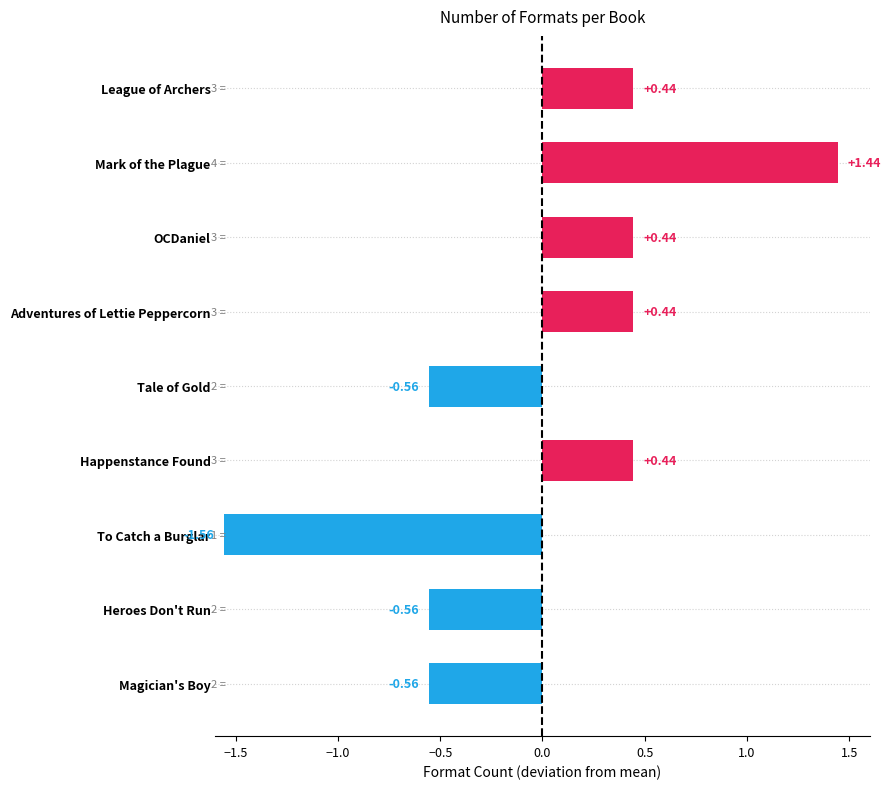

Which label corresponds to the largest value in the chart?

Mark of the Plague